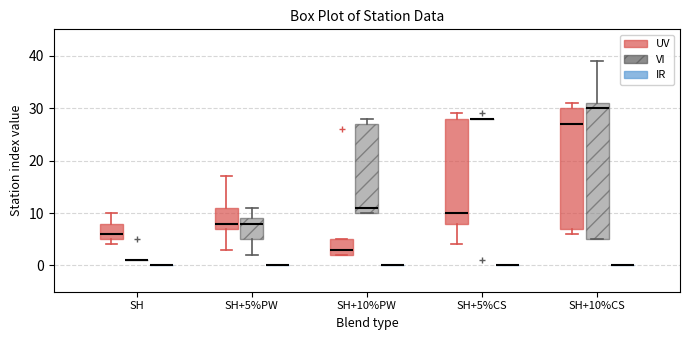

Where does the median line of the box for SH+5%PW (UV) sit on the y-axis? The values are not printed on the chart, so give them approximately, as read against the axis.

8